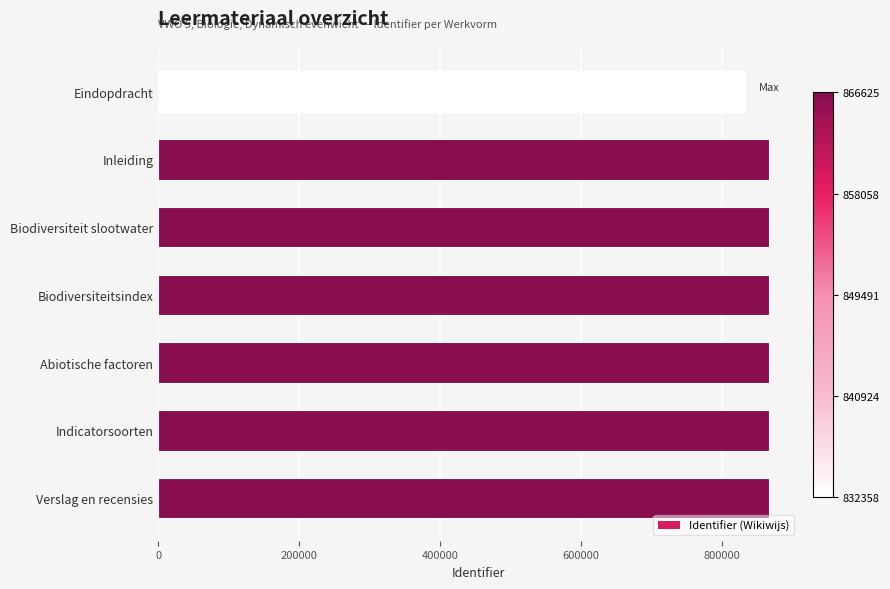

What is the difference between the values at Eindopdracht and Biodiversiteit slootwater?

34251